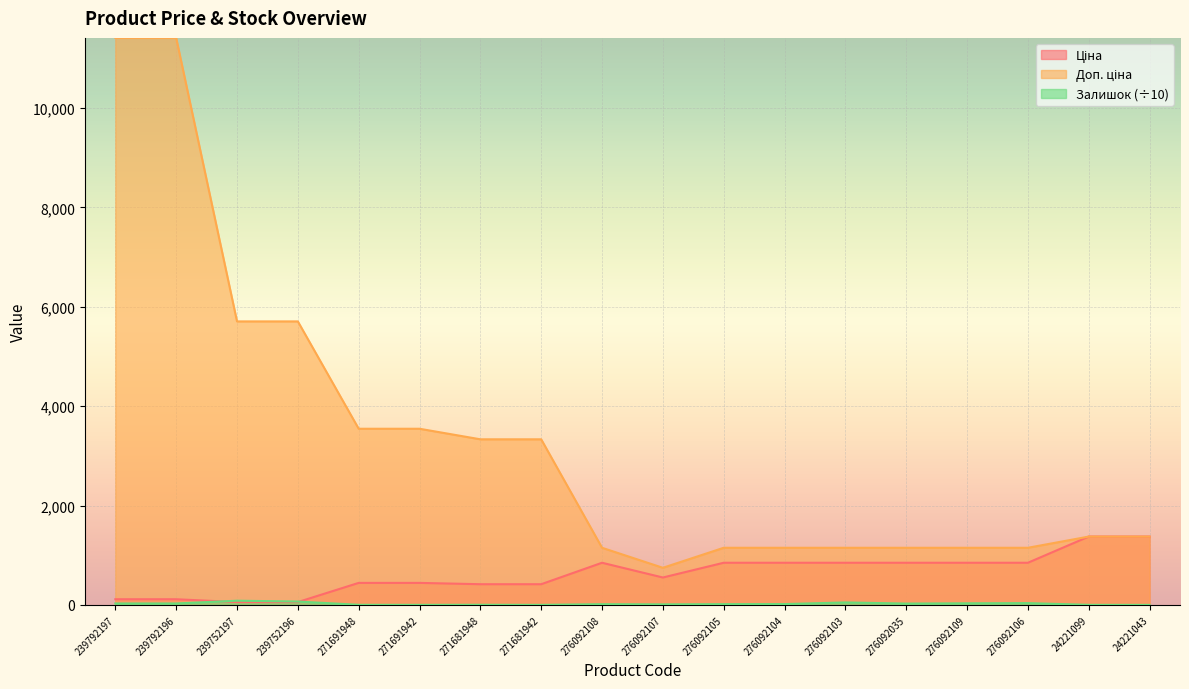

True or false: Доп. ціна has more than 0 points higher than both neighbors.

False